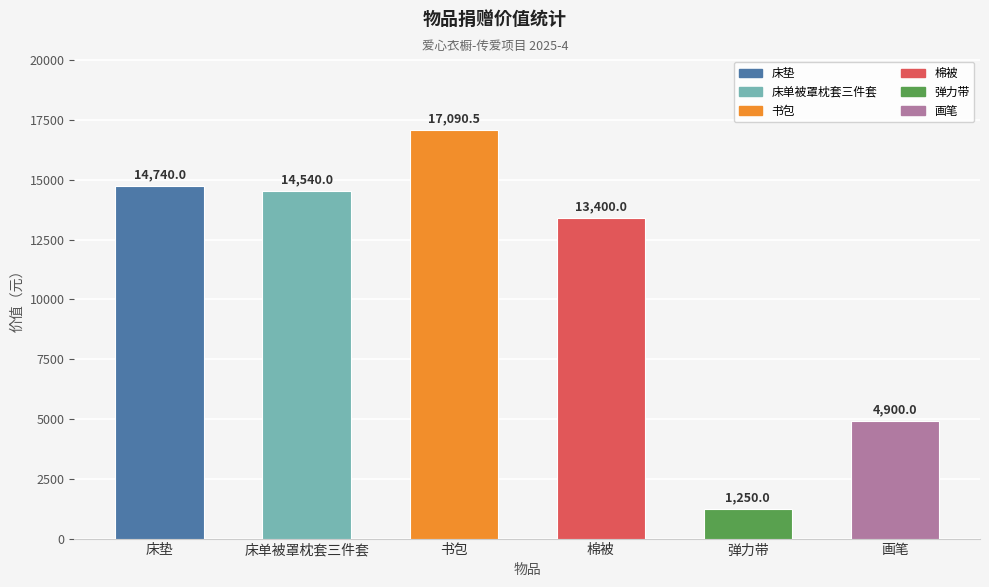

List the labels in order of value, largest first.

书包, 床垫, 床单被罩枕套三件套, 棉被, 画笔, 弹力带